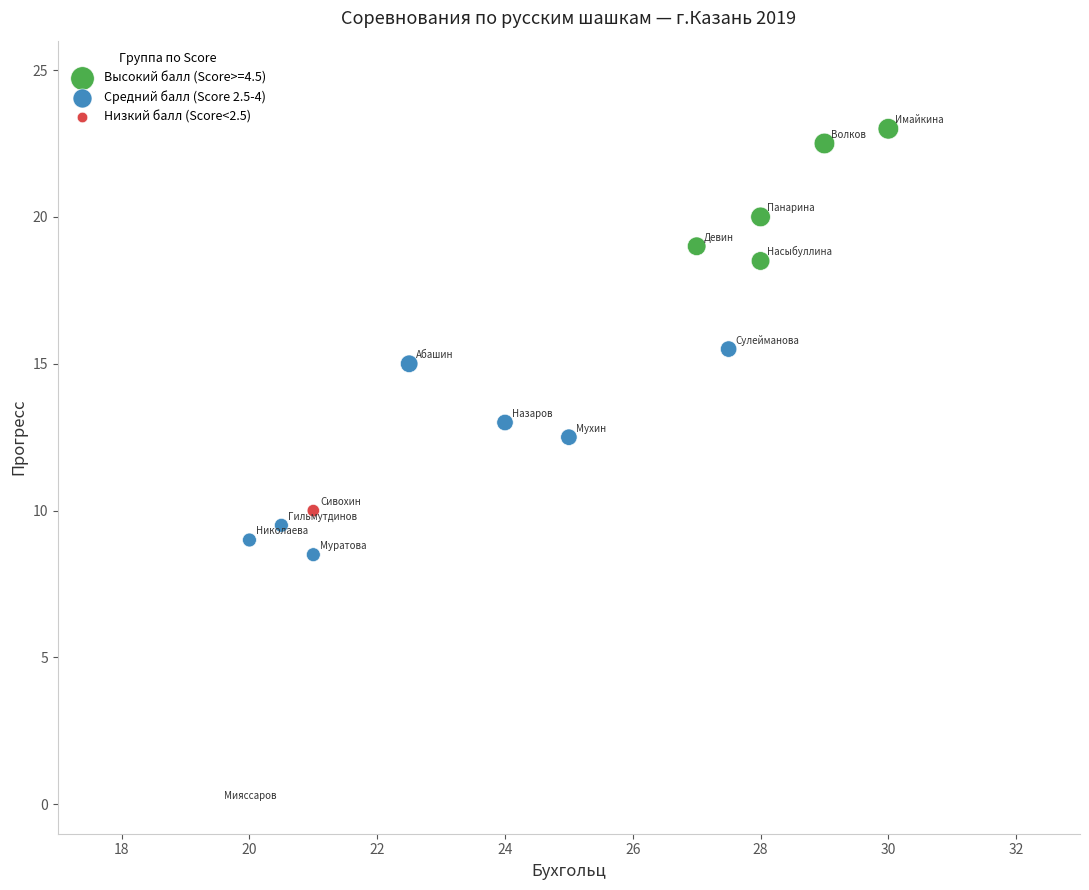

Which series has the widest spread of Y values?

Низкий балл (Score<2.5)